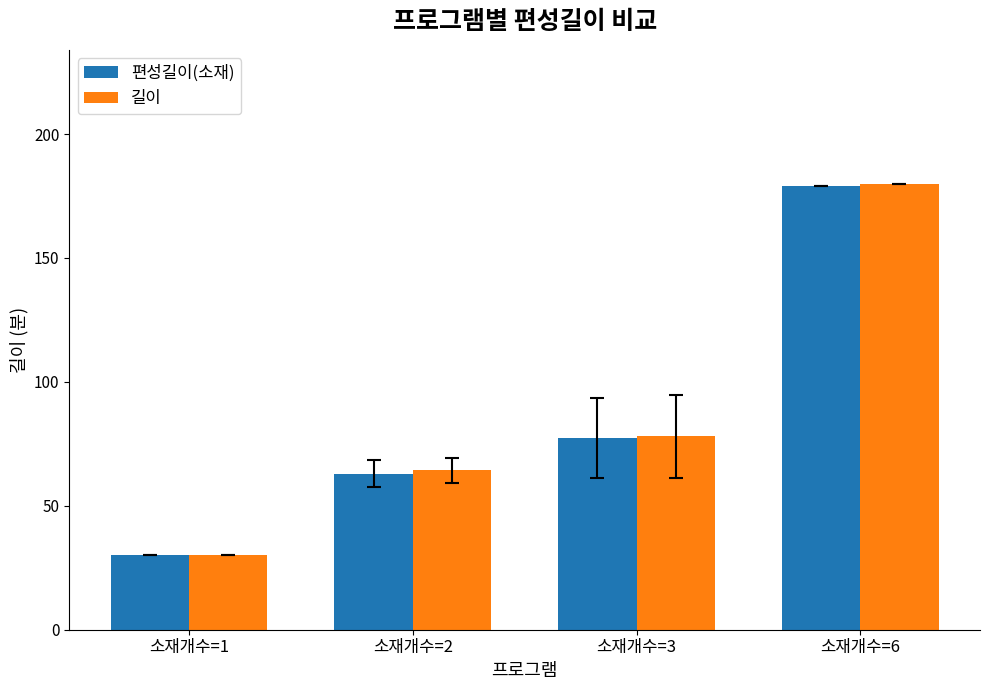

The 길이 series shows 19.0 at 소재개수=3. True or false?

False